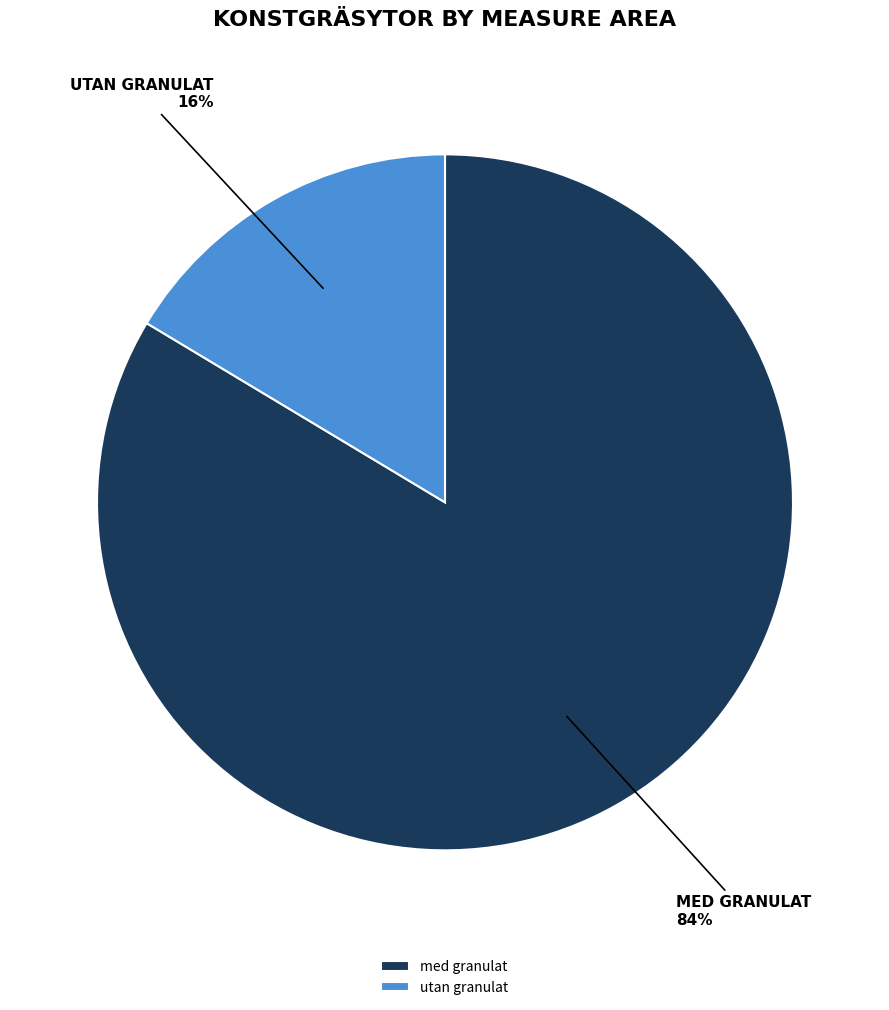

Does any single category account for the majority?

Yes